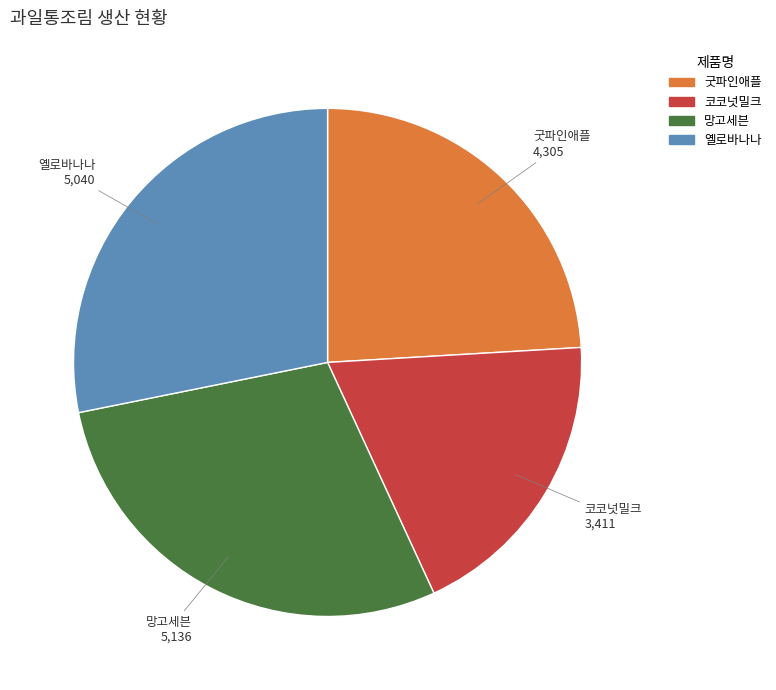

Is 굿파인애플 the majority of the pie?

No